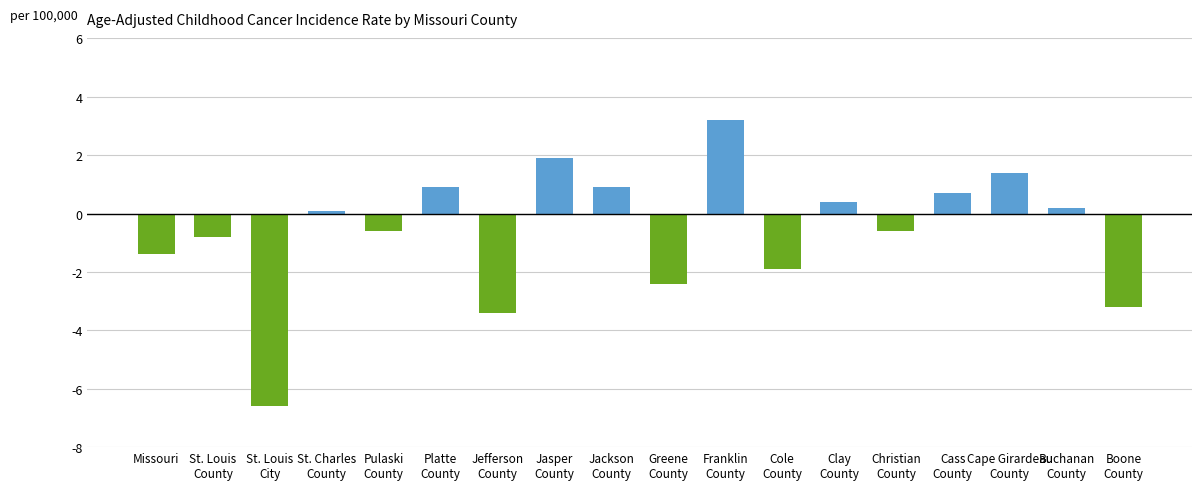

What is the label of the 7th bar from the right?

Cole
County